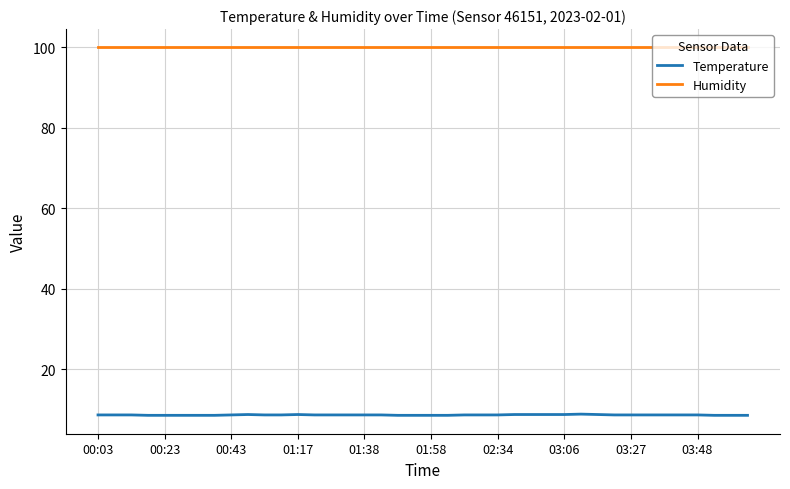

Rank the series by their maximum value, from highest to lowest.

Humidity, Temperature